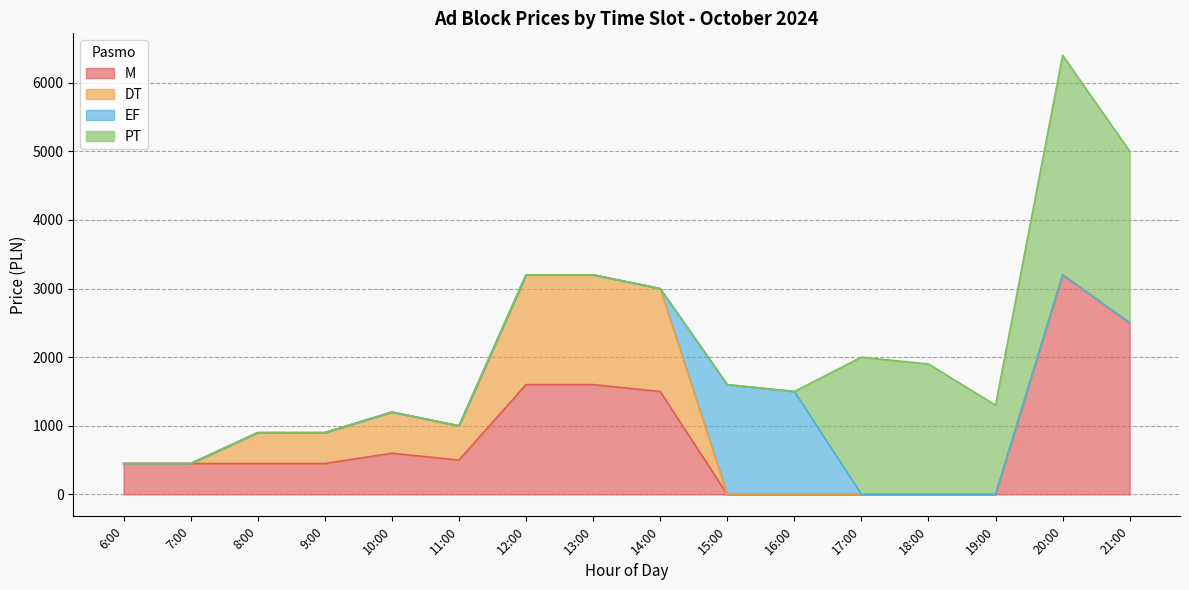

Between 07:55 and 09:45, which is larger?

09:45